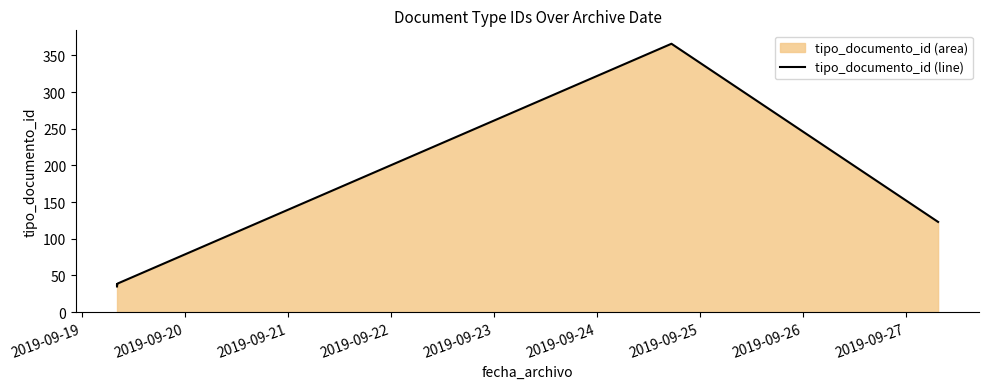

Reading left to right, list all the values displayed in this chart.

35	38	36	37	39	366	123